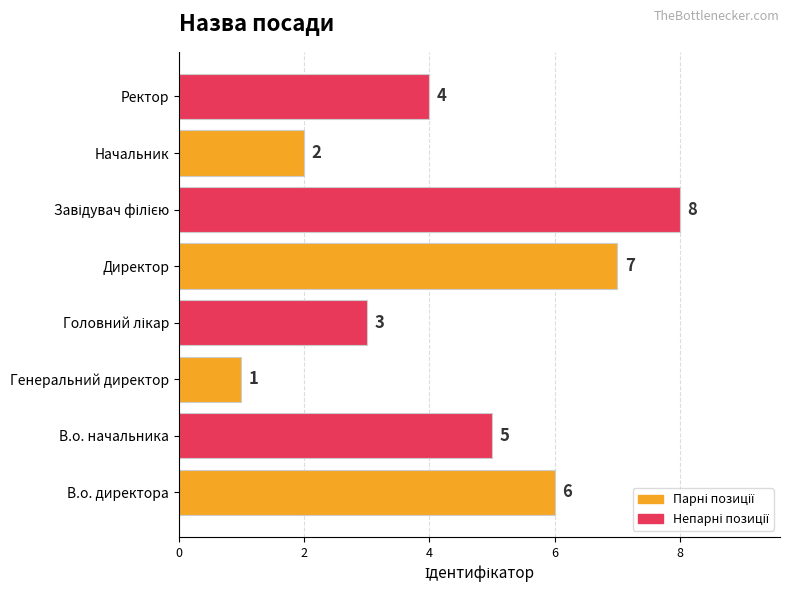

Is it true that the value at Ректор is 4?

True